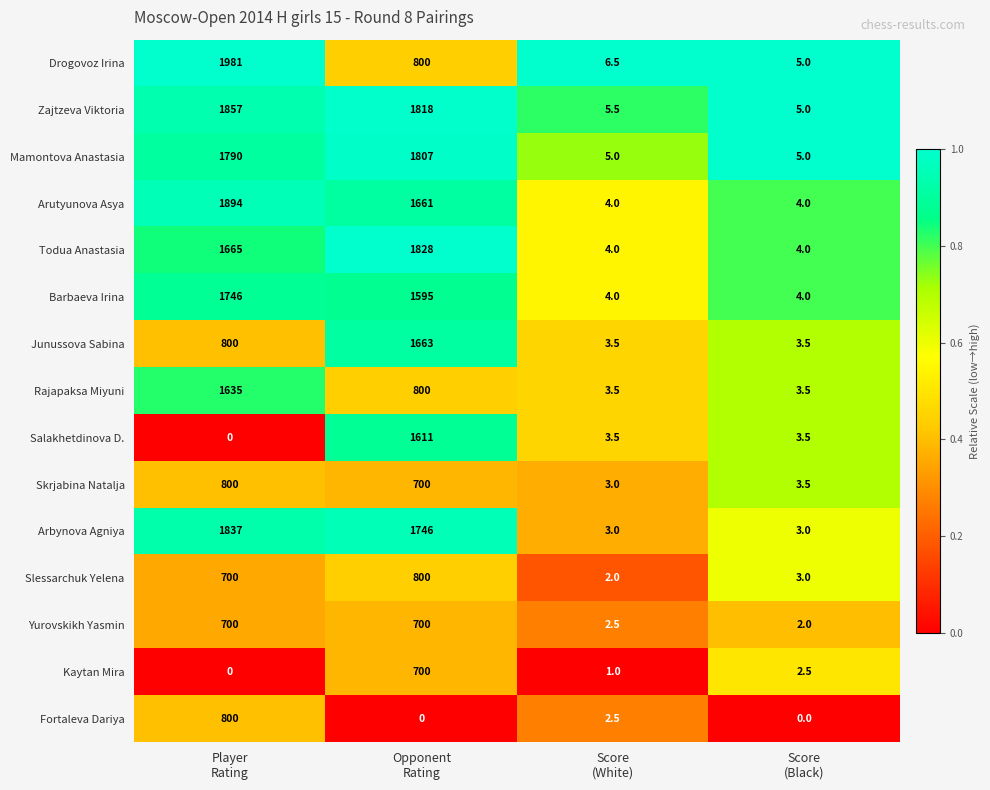

Which series has the widest spread of values?

Drogovoz Irina